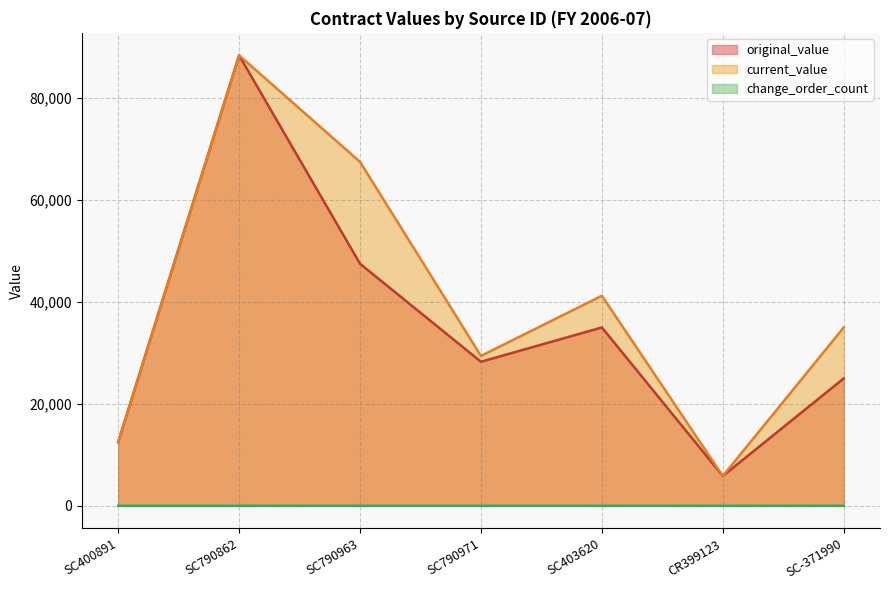

Rank the series at SC790862 from lowest to highest value.

change_order_count, original_value, current_value